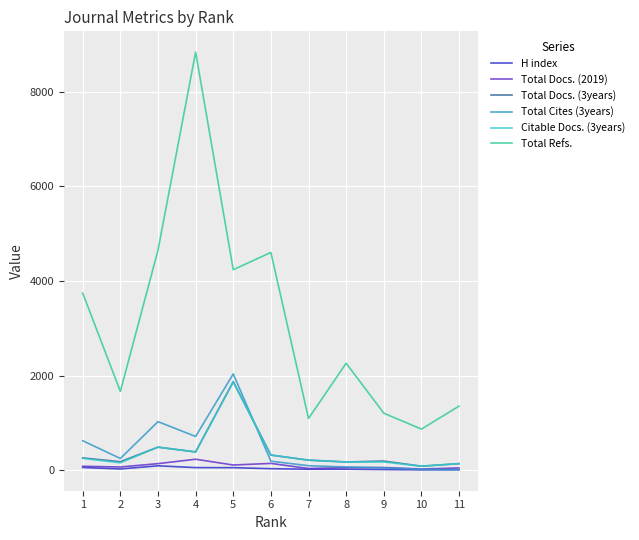

What are all the series names shown in the legend?

H index, Total Docs. (2019), Total Docs. (3years), Total Cites (3years), Citable Docs. (3years), Total Refs.